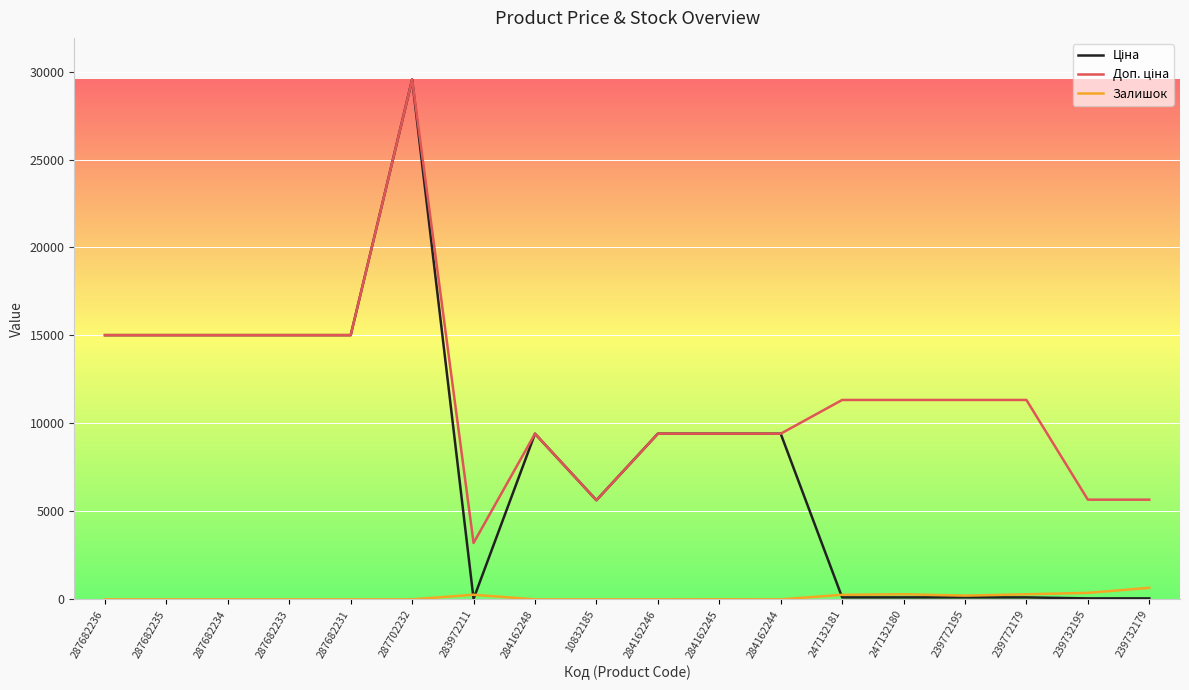

What is the maximum value shown in the chart?

29548.9